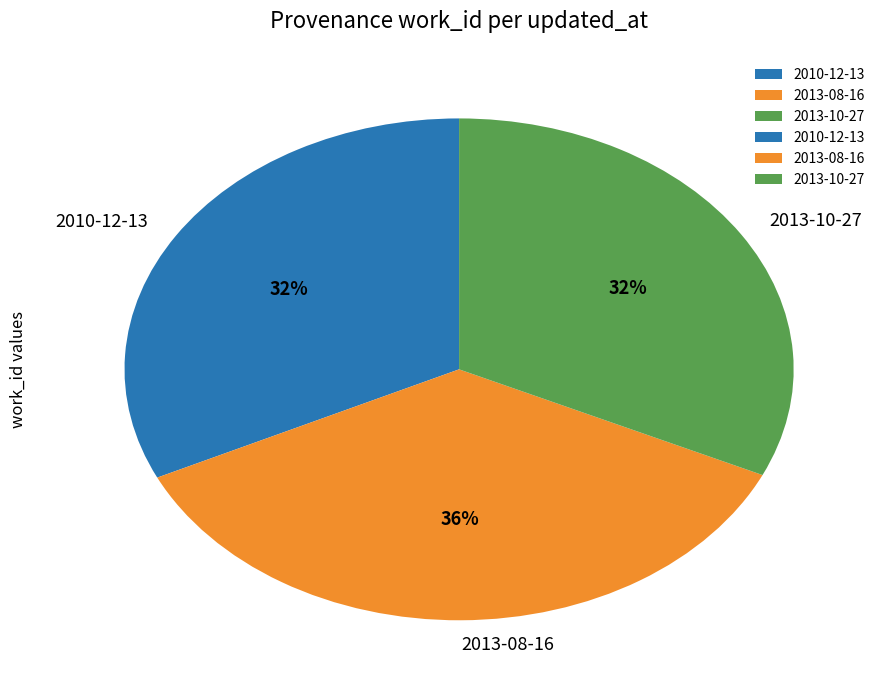

Count the number of slices in the pie.

3